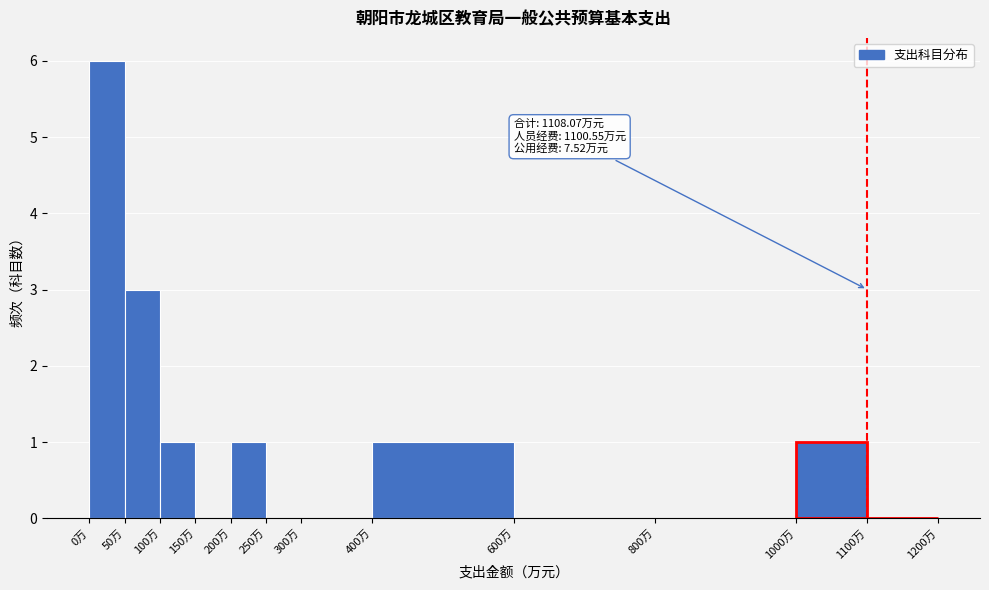

Which range on the x-axis has the tallest bar?

0 to 50